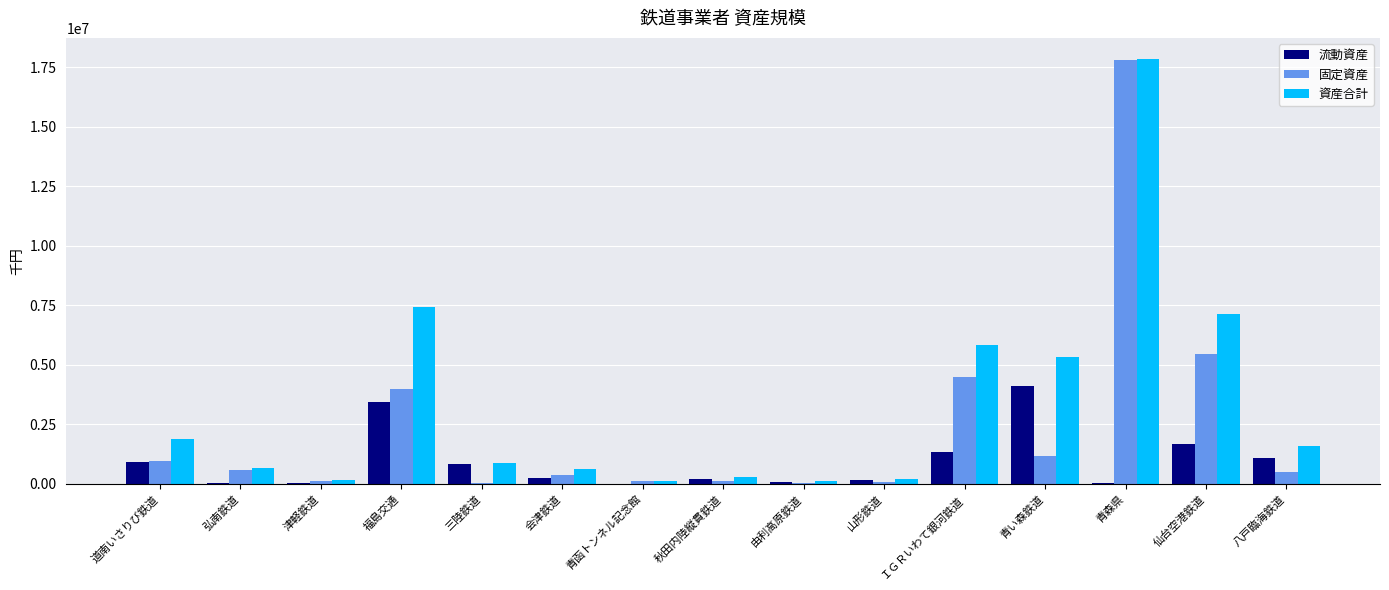

What is the sum of the 固定資産 values at 福島交通 and 青い森鉄道?

5193622